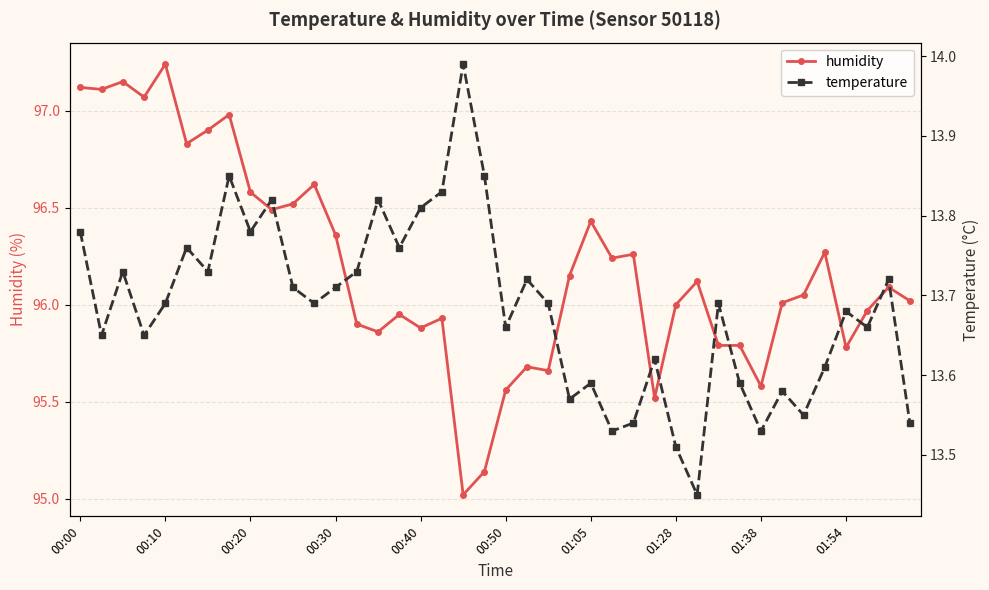

What is the maximum value shown in the chart?

97.2